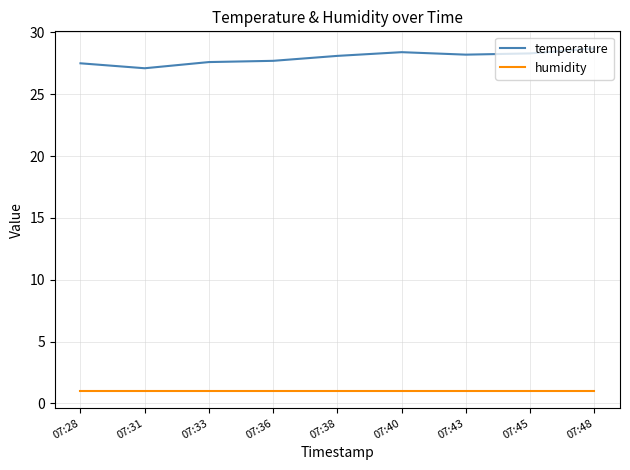

What is the sum of all temperature values?

251.6